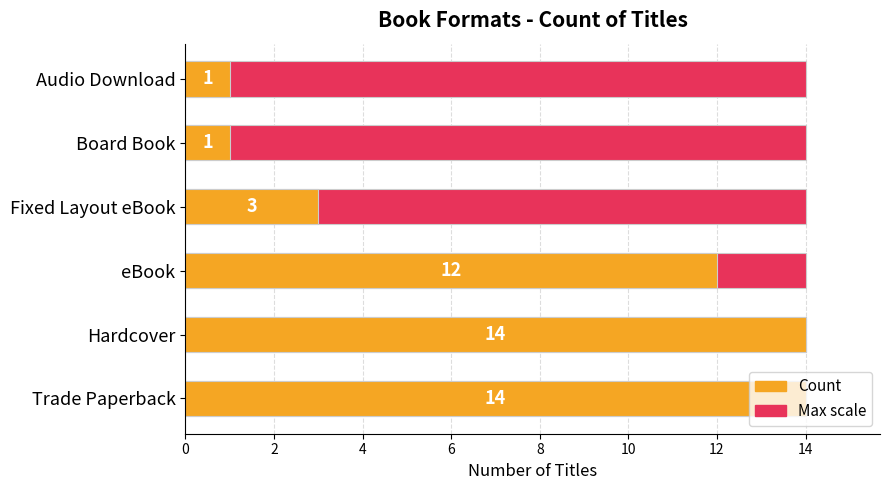

Which series has the largest range (max minus min)?

Count